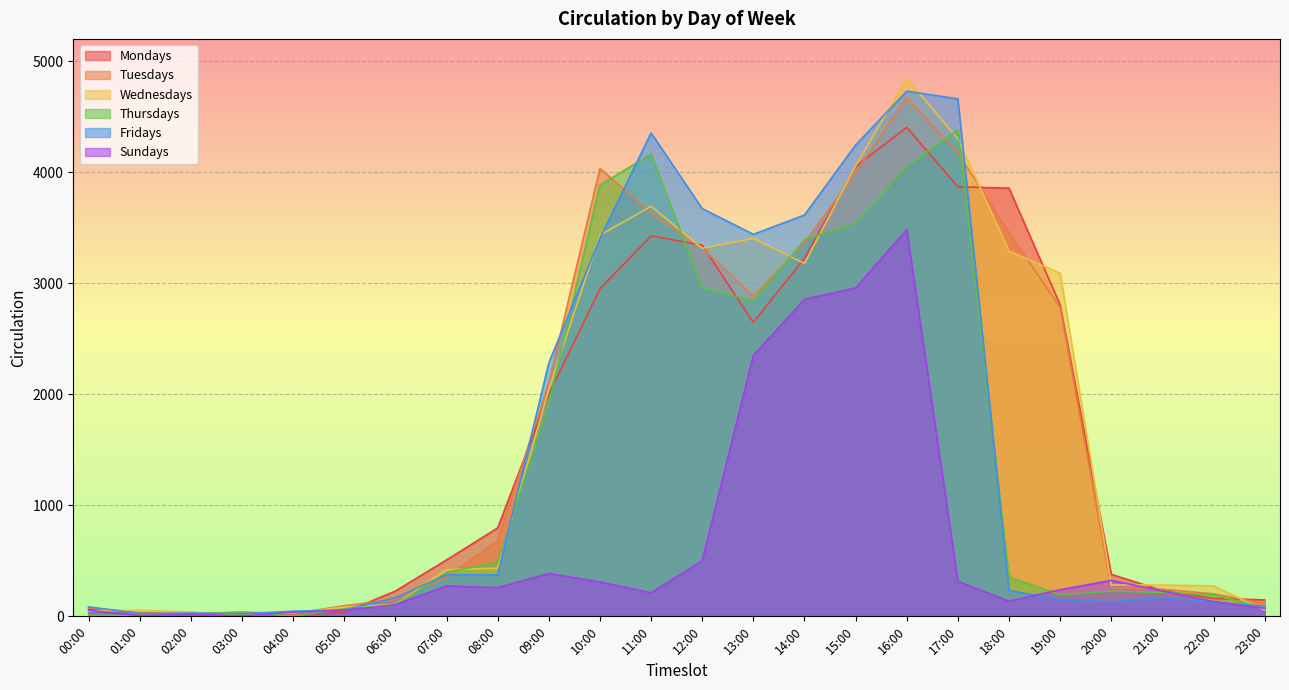

How many data points in Mondays are above 796?

11